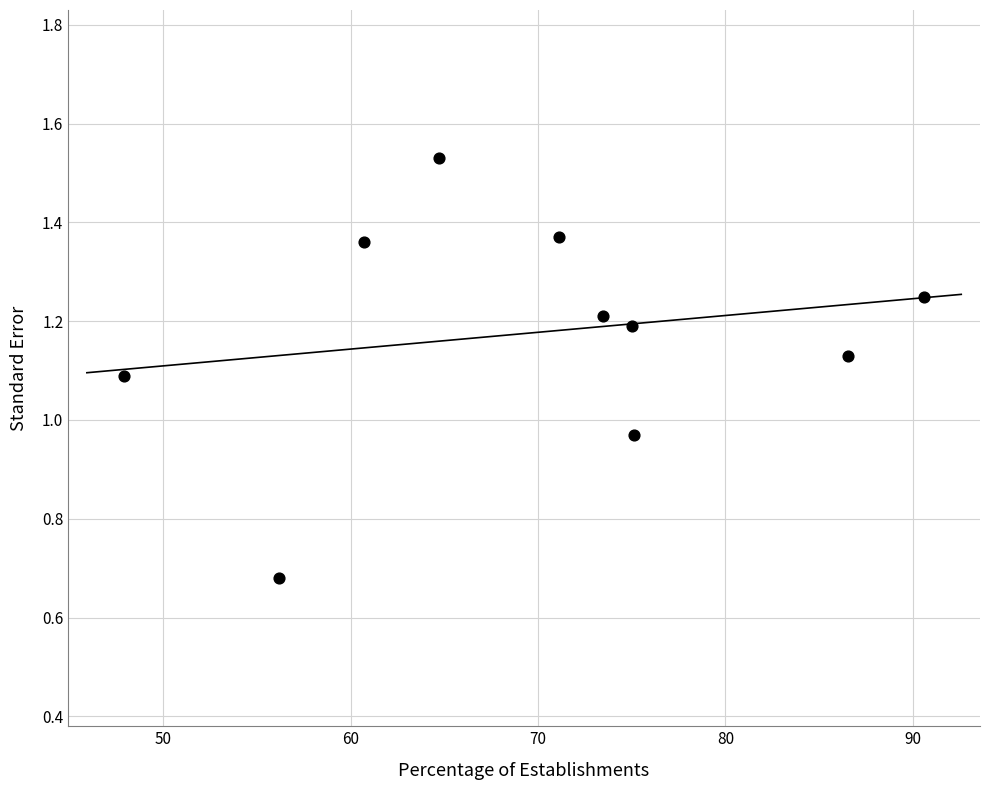

What is the average X value?

70.1